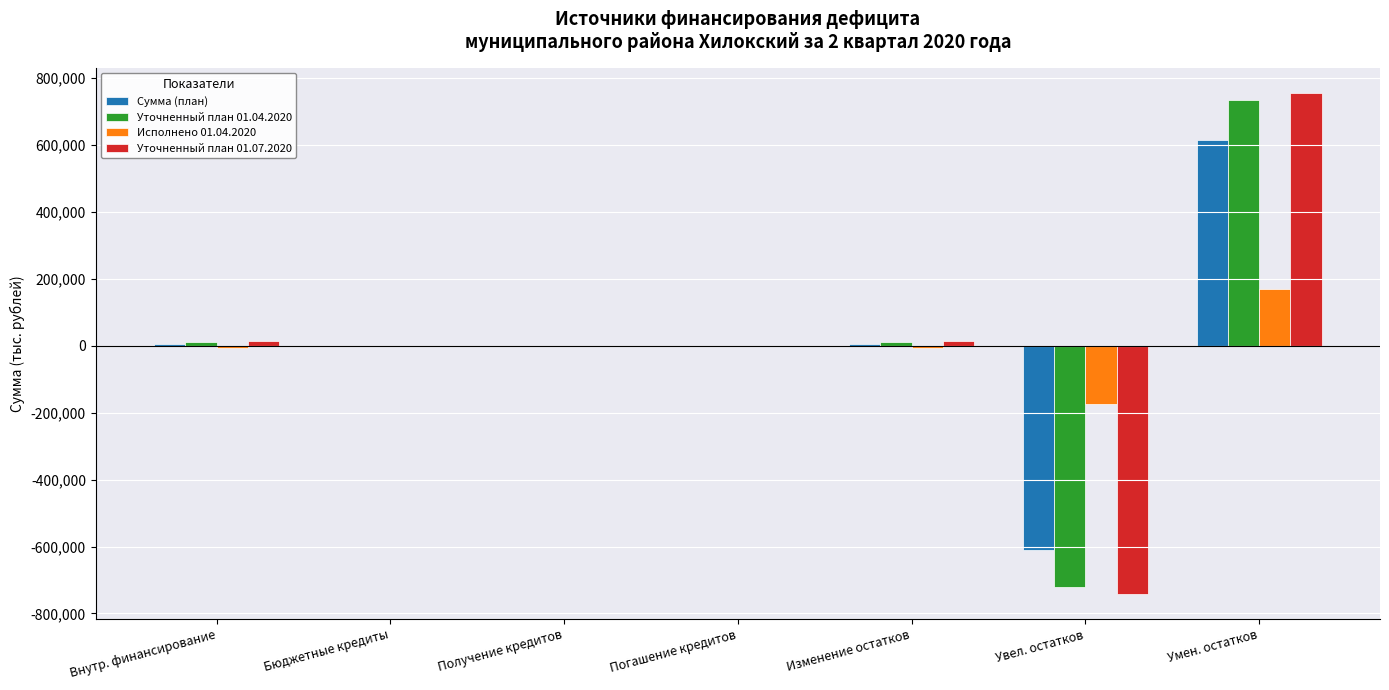

Which category has the highest value across all series?

Умен. остатков